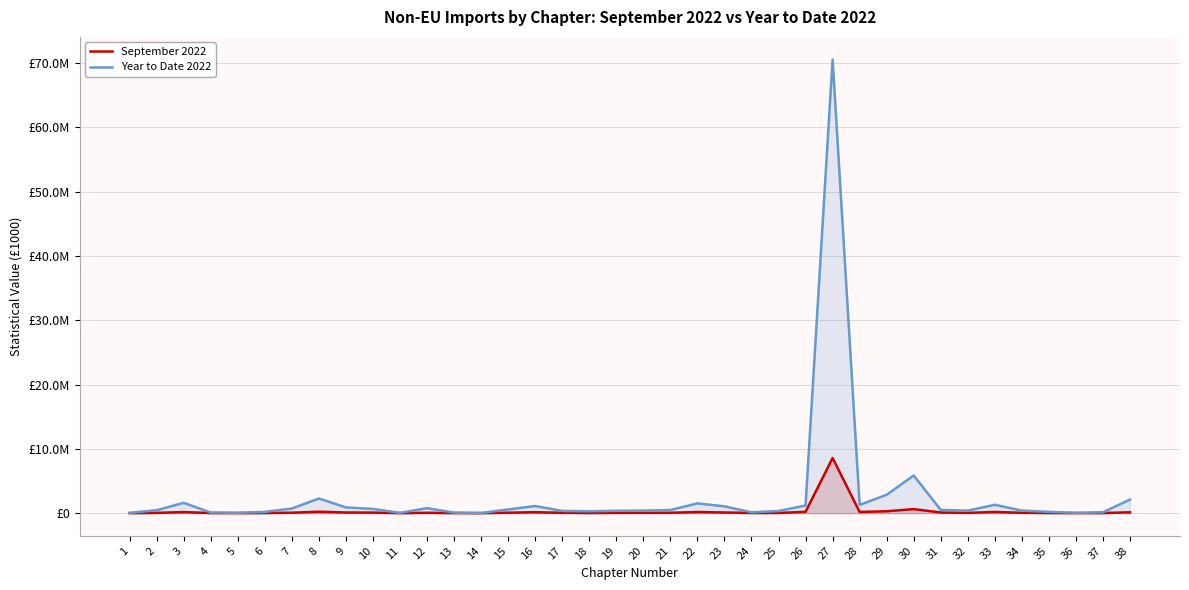

Which category has the highest value across all series?

27